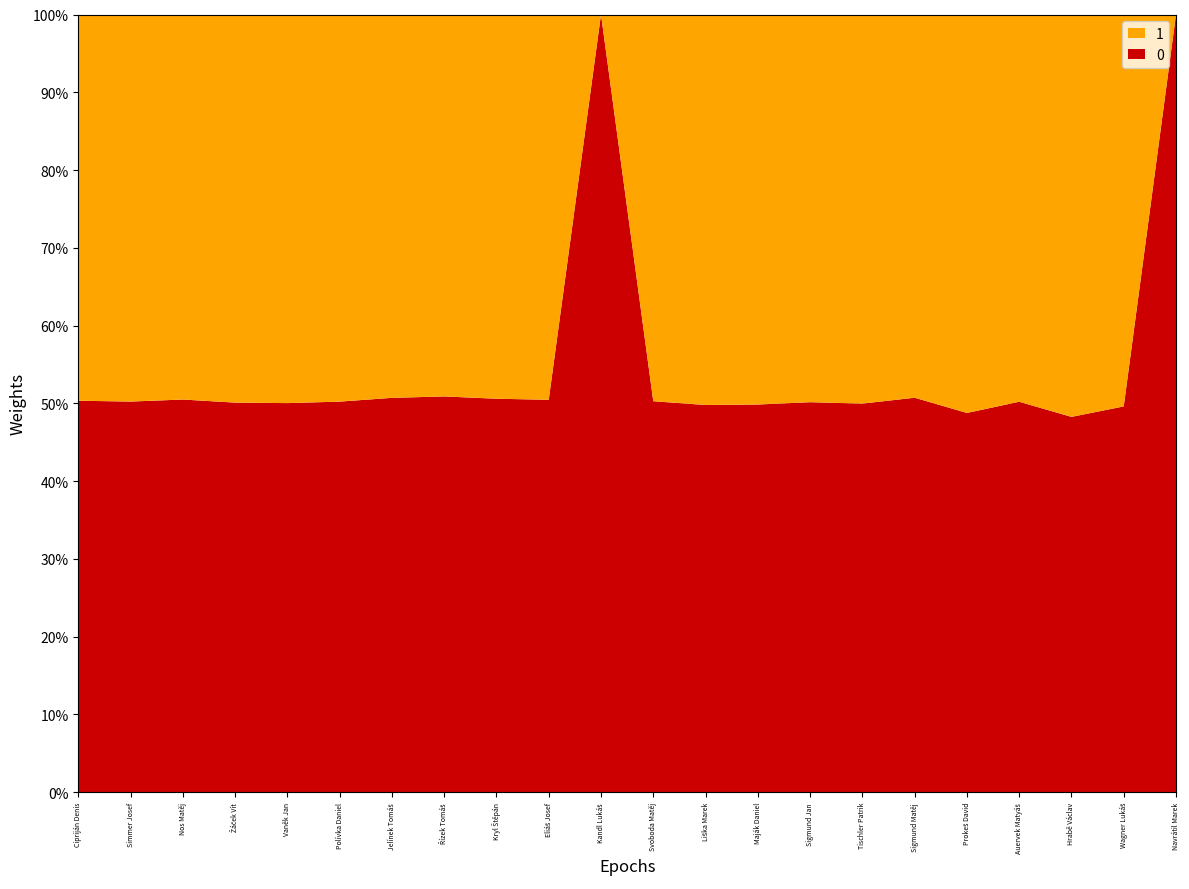

What is the total value across all series at Simmer Josef?

100.0